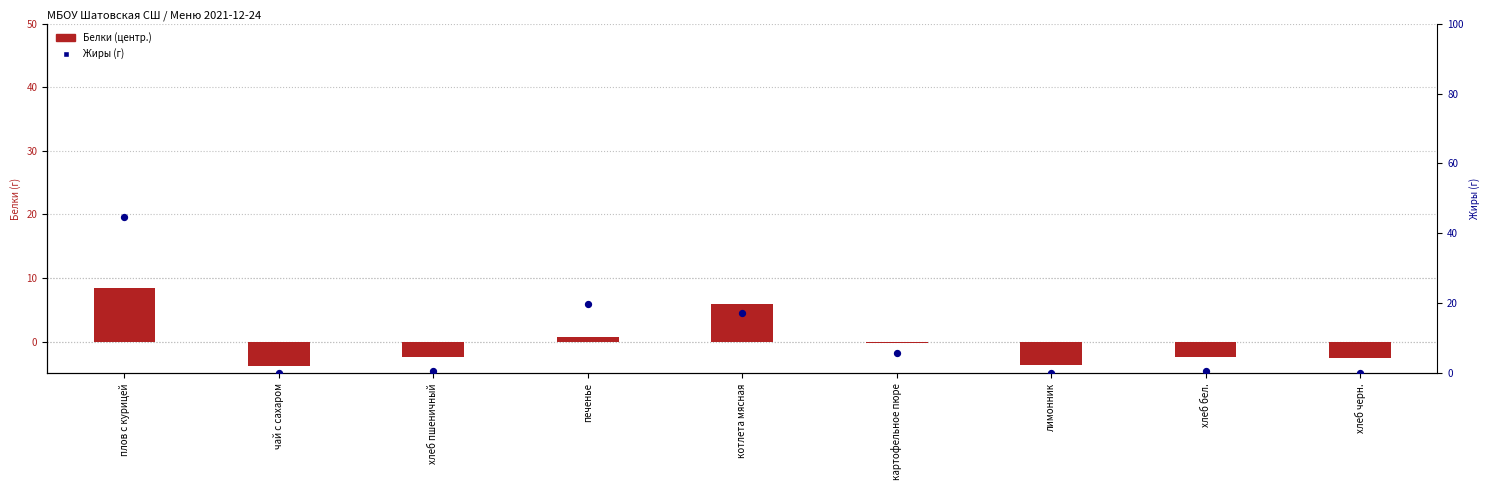

At how many categories does at least one series exceed 11?

3